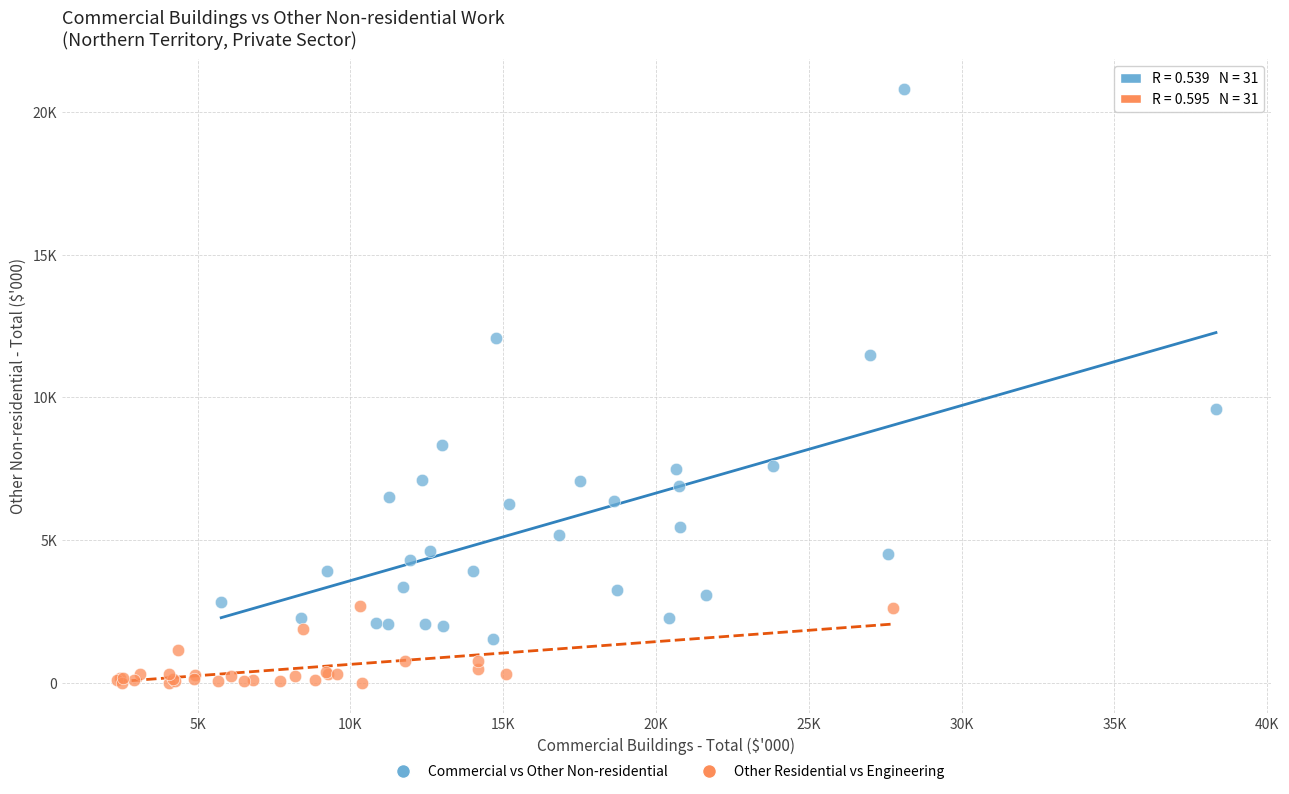

Which series contains the highest Y value?

Commercial vs Other Non-residential